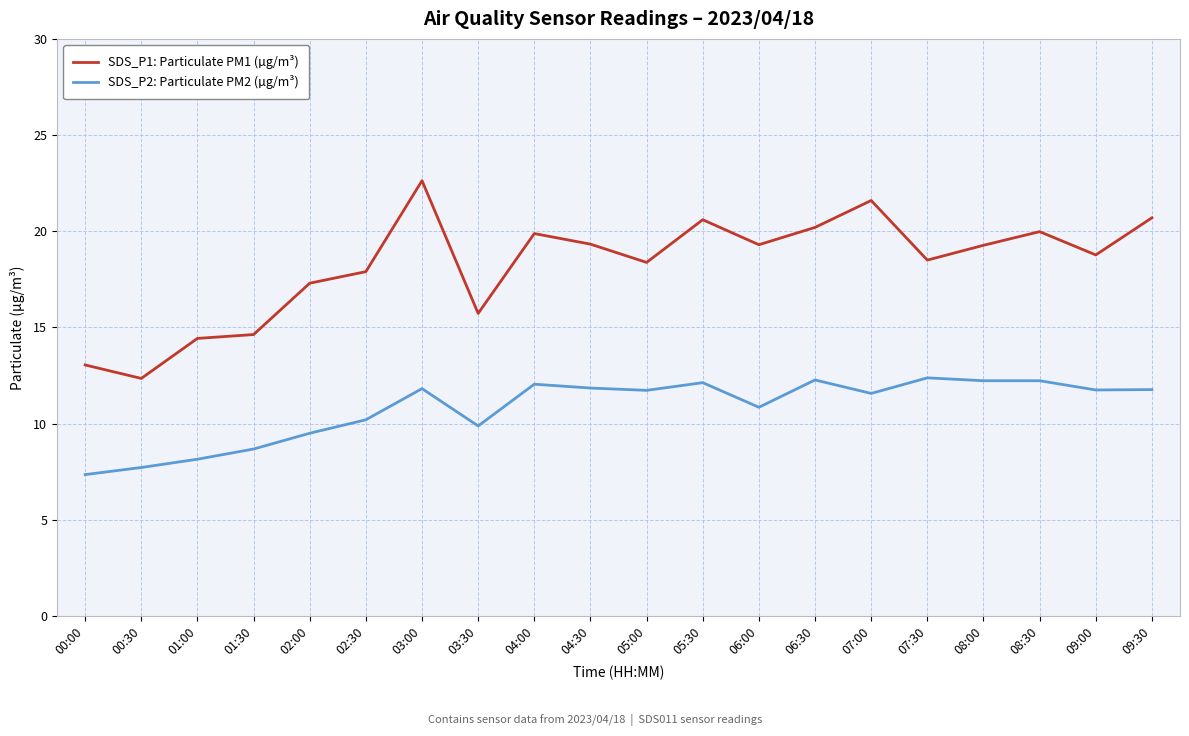

Is this an area chart (filled region under the line)?

No